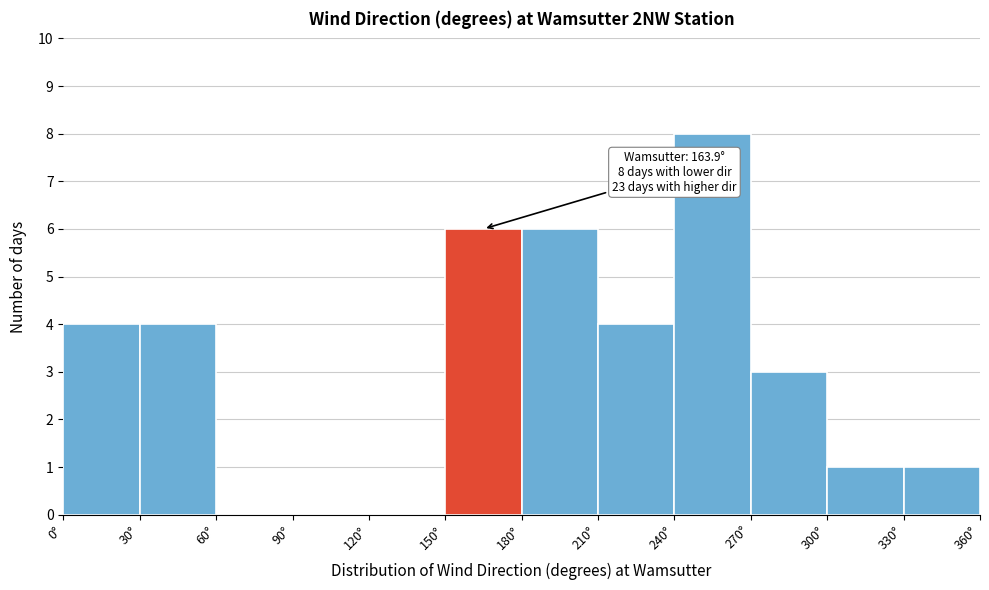

Over which range of the x-axis is the bar tallest?

240 to 270